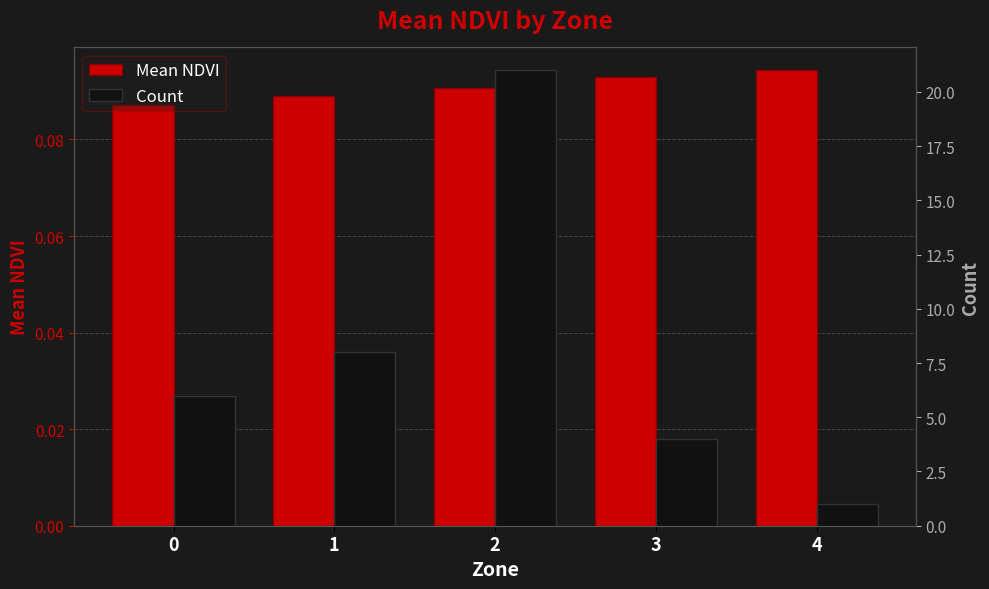

How many data points does each series have?

5